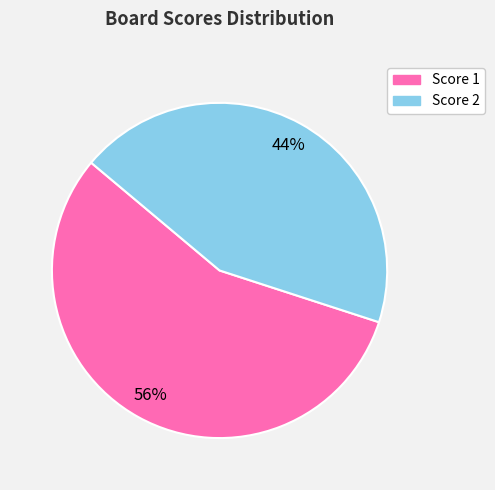

To the nearest percent, what is the average slice percentage?

50%